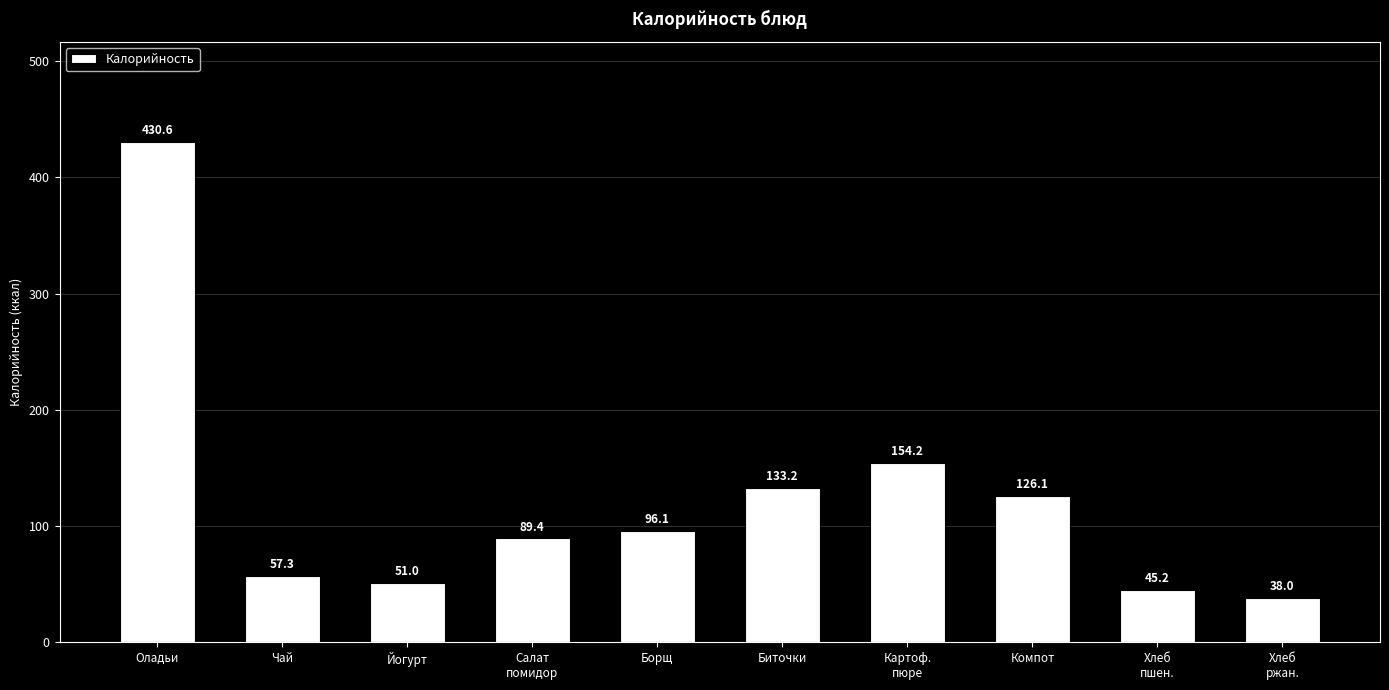

Is it true that the value at Хлеб
пшен. is 45.2?

True